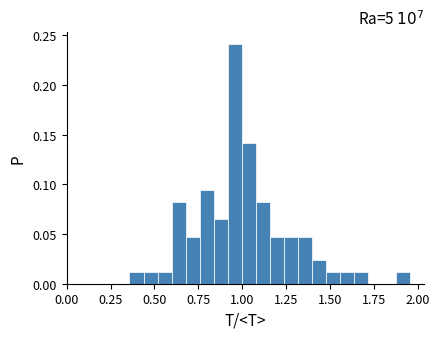

Read against the x-axis, roughly where is the centre of the tallest bar?

0.95